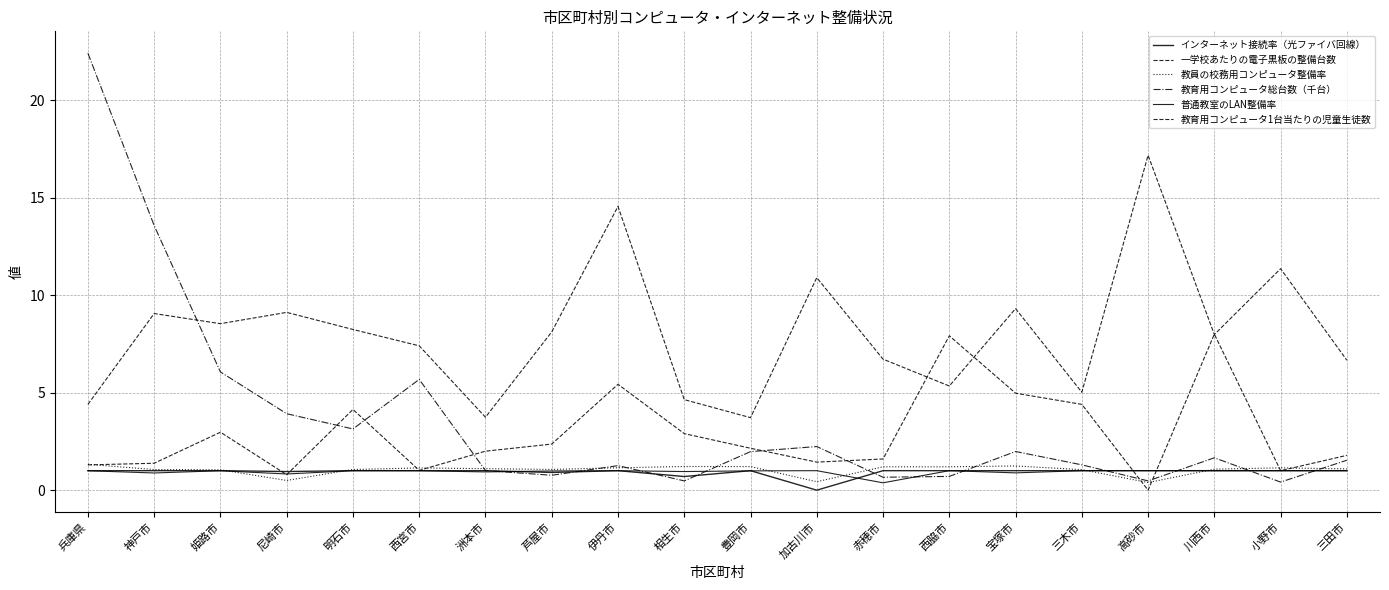

Is this an area chart (filled region under the line)?

No